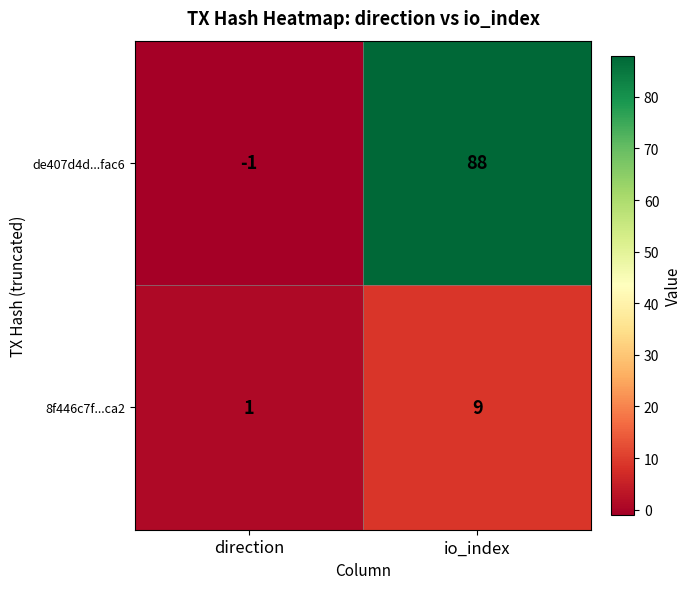

Which series has the widest spread of values?

de407d4d...fac6